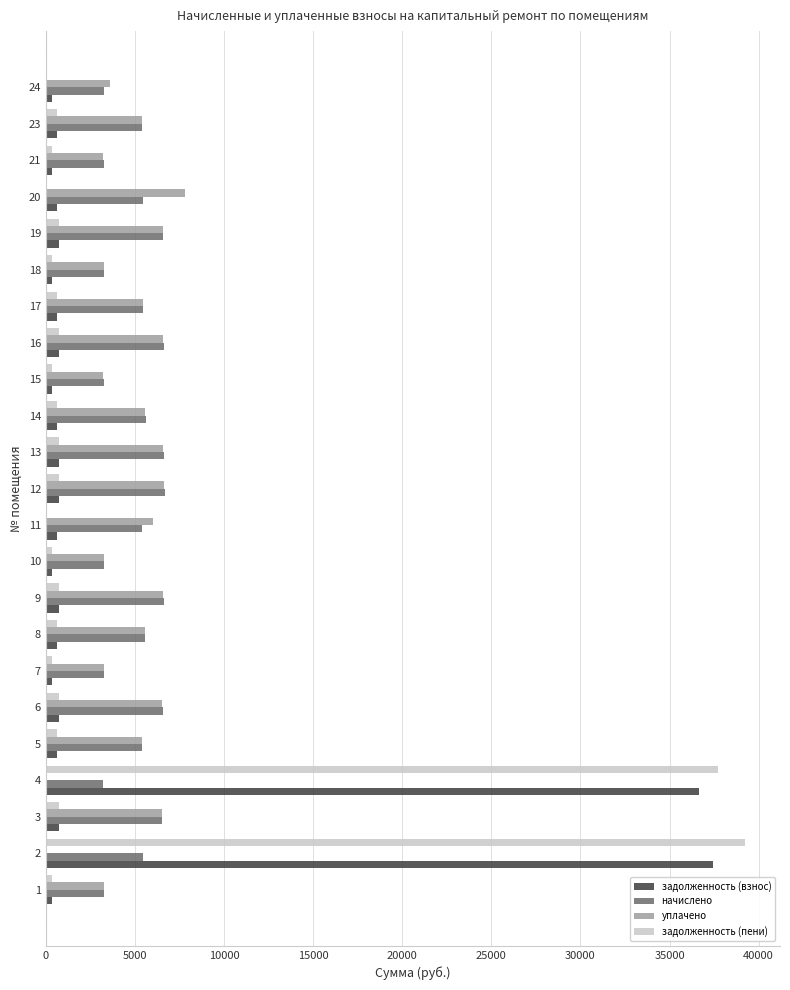

How many data points does each series have?

23